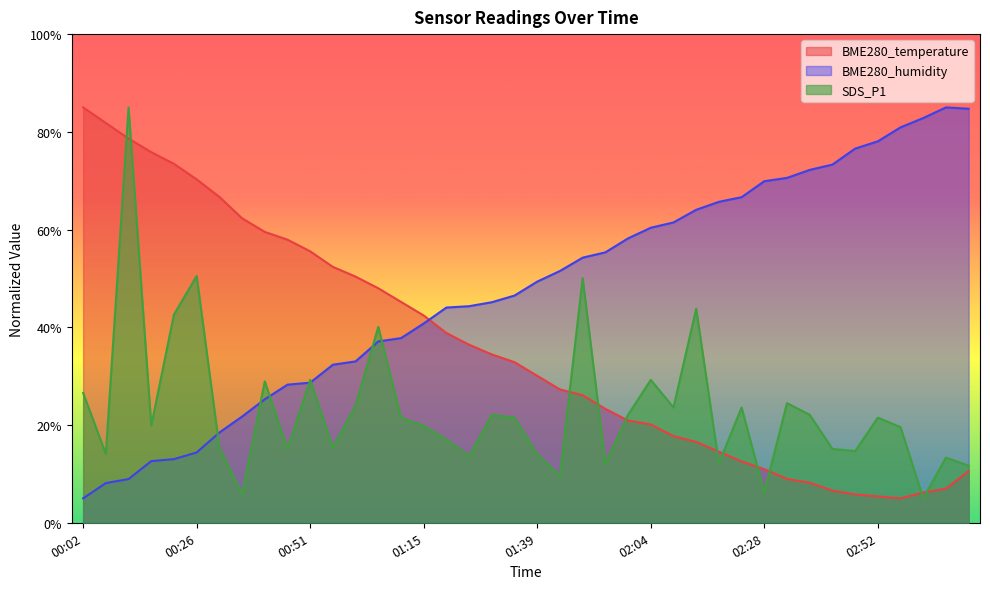

Rank the series at 02:04 from lowest to highest value.

BME280_temperature, SDS_P1, BME280_humidity